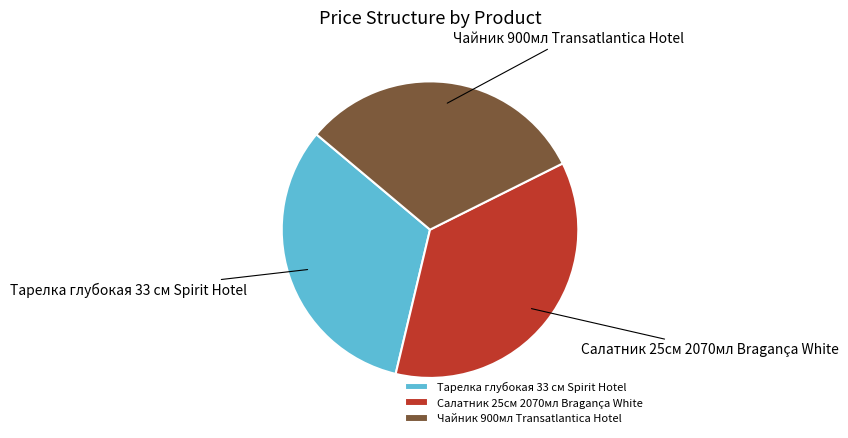

How many slices are in this pie chart?

3